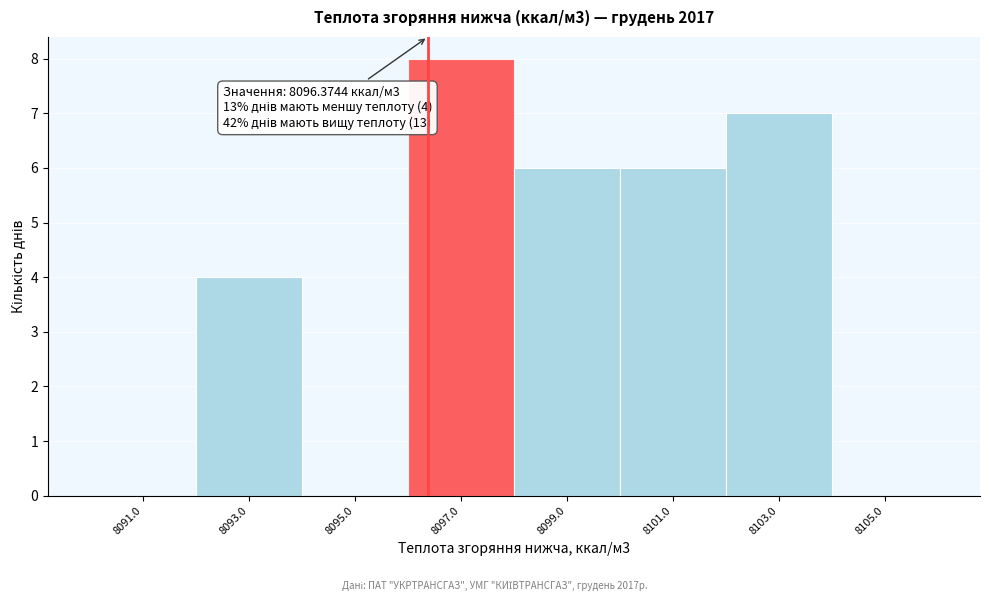

Over which range of the x-axis is the bar tallest?

8096 to 8098